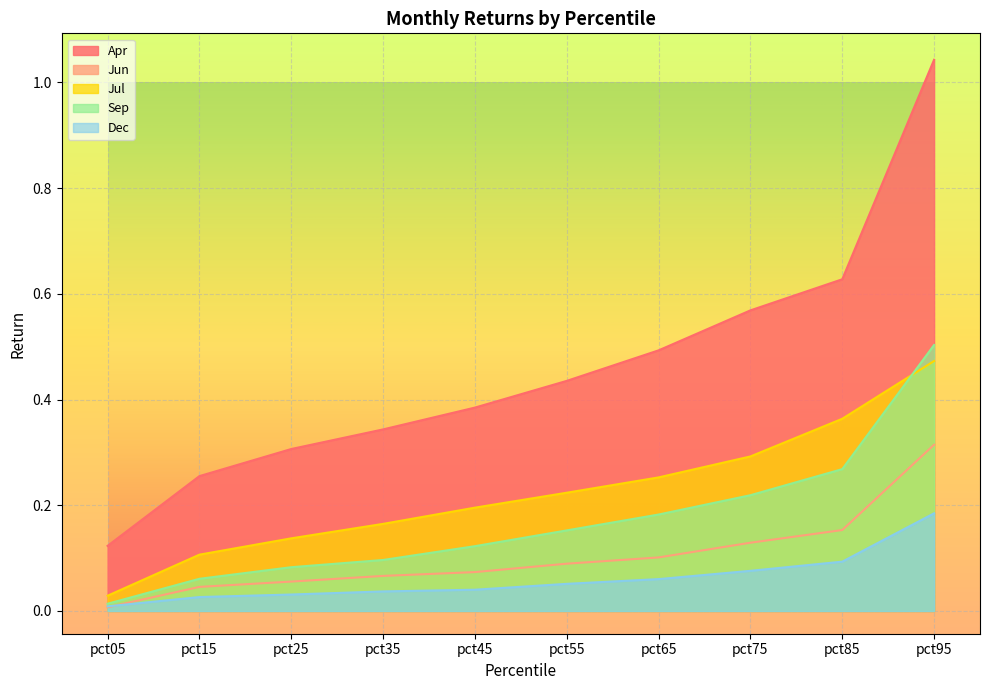

How many lines are shown in the chart?

5